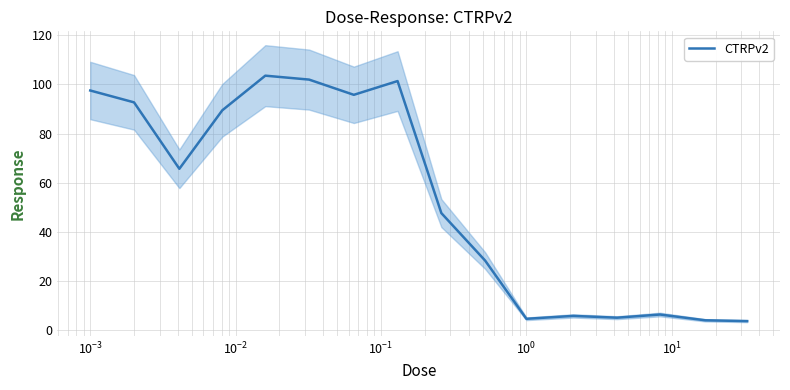

Reading left to right, list all the values displayed in this chart.

97.5	92.7	65.6	89.5	103.6	102.0	95.8	101.4	47.6	28.2	4.5	5.6	4.9	6.2	3.9	3.5